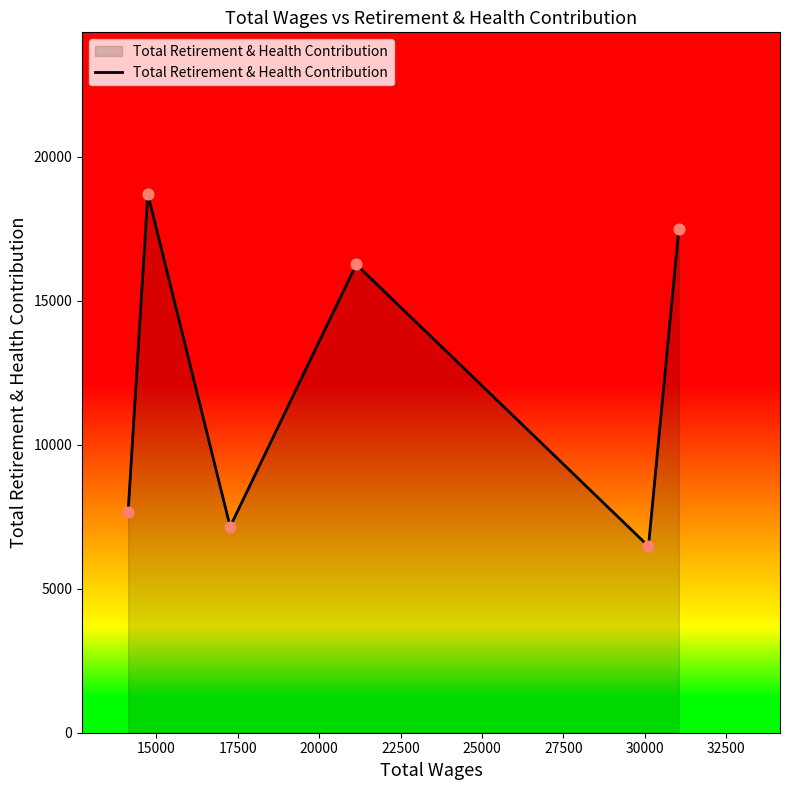

What is the maximum value shown in the chart?

18701